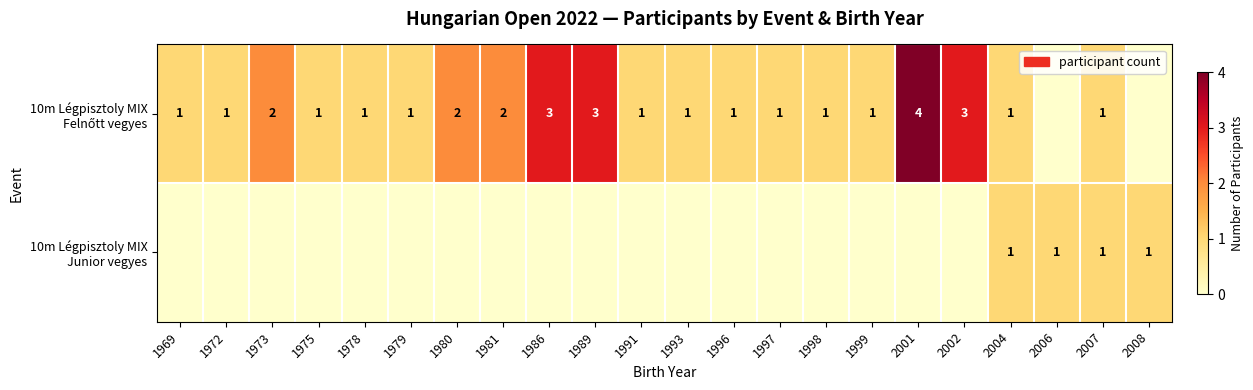

Rank the series by their average value, from highest to lowest.

10m Légpisztoly MIX Felnőtt vegyes, 10m Légpisztoly MIX Junior vegyes